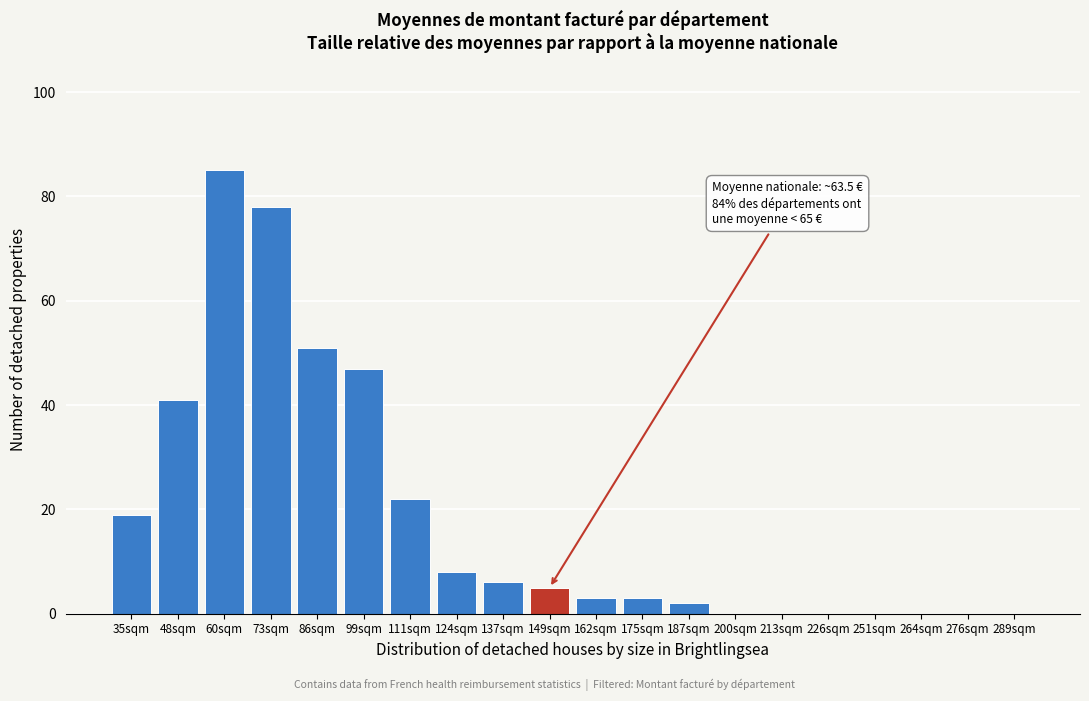

Reading right to left, extract all data points from this chart.

289sqm=0	276sqm=0	264sqm=0	251sqm=0	226sqm=0	213sqm=0	200sqm=0	187sqm=2	175sqm=3	162sqm=3	149sqm=5	137sqm=6	124sqm=8	111sqm=22	99sqm=47	86sqm=51	73sqm=78	60sqm=85	48sqm=41	35sqm=19